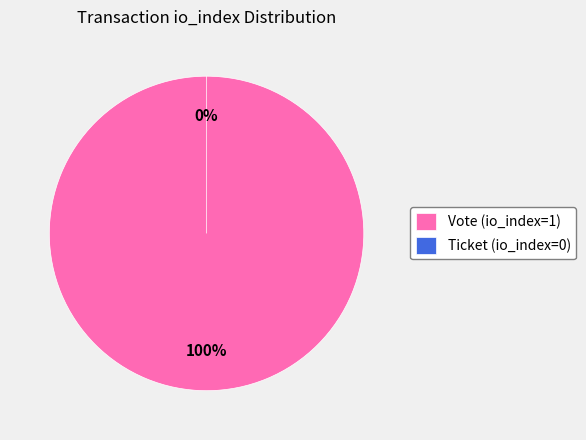

To the nearest percent, what is the difference between the Ticket (io_index=0) and Vote (io_index=1) slice percentages?

100%